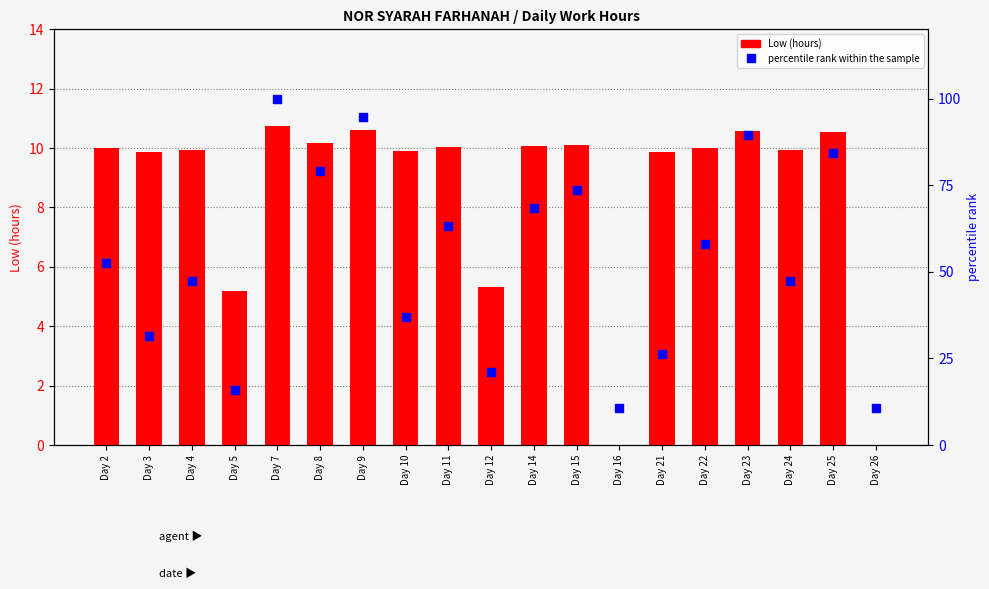

Which series contains the lowest Y value?

Low (hours)